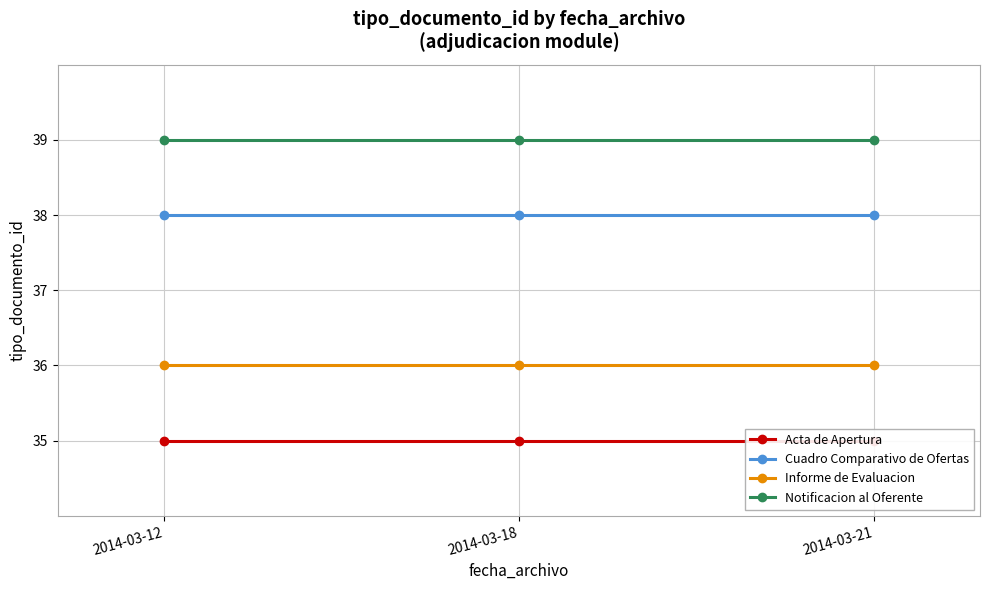

What is the highest value of the Informe de Evaluacion series?

36